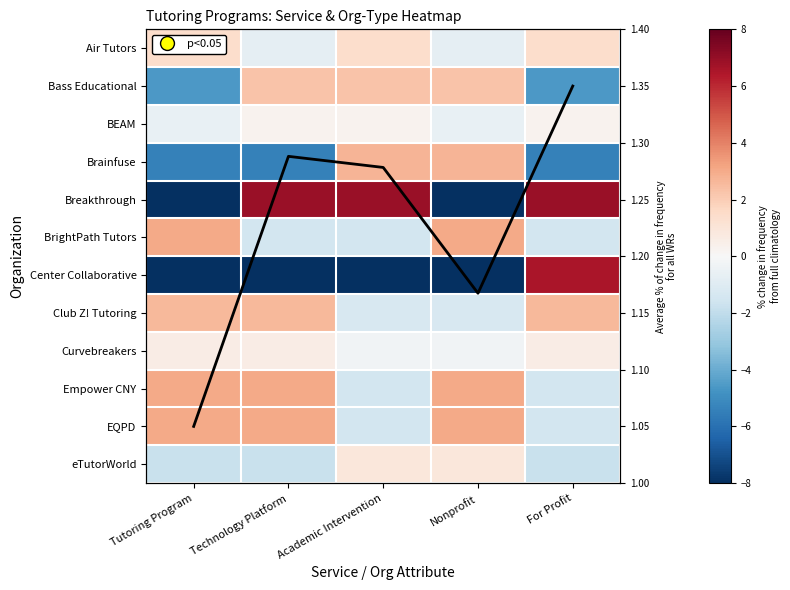

Where does the Breakthrough series first go above 6?

Technology Platform